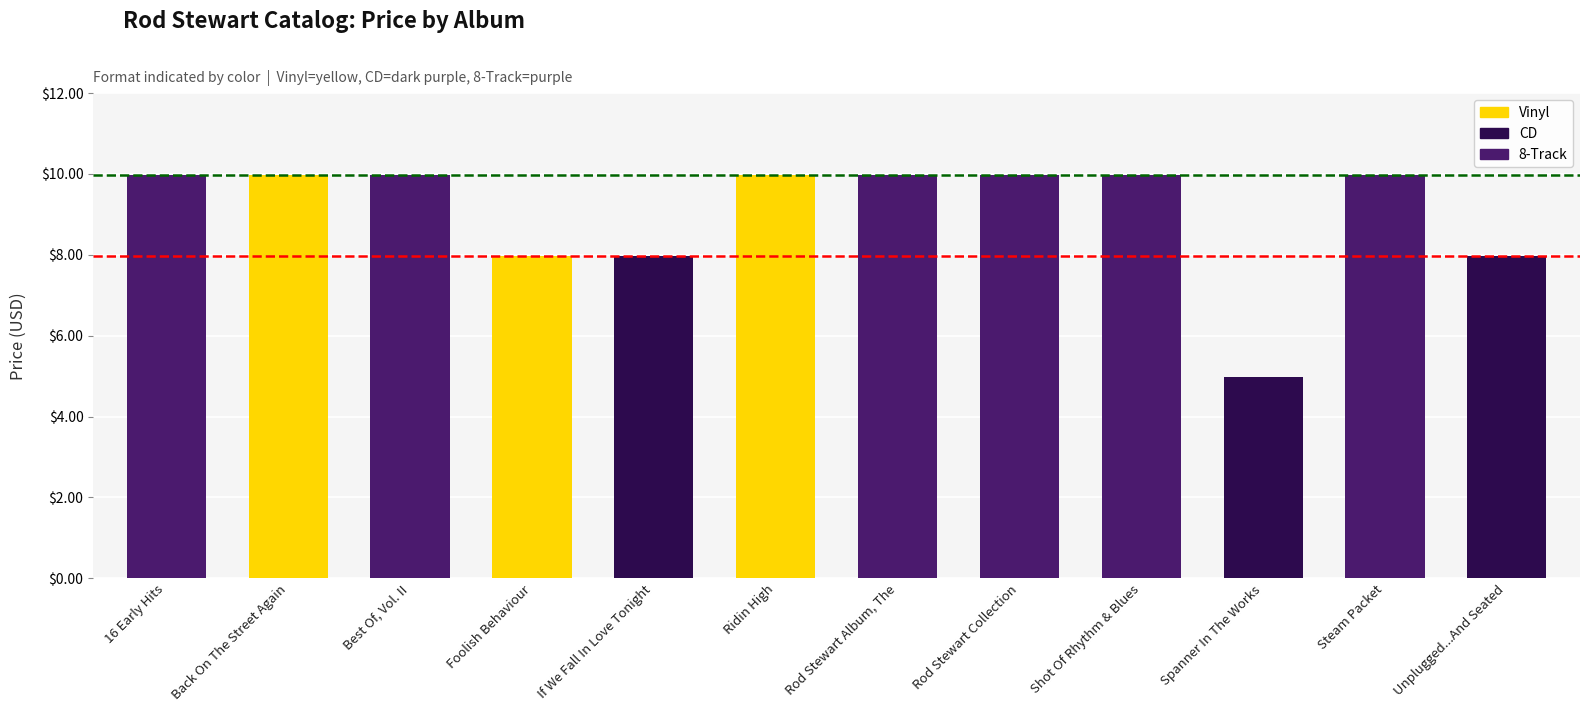

Reading left to right, list all the values displayed in this chart.

10.0	10.0	10.0	8.0	8.0	10.0	10.0	10.0	10.0	5.0	10.0	8.0